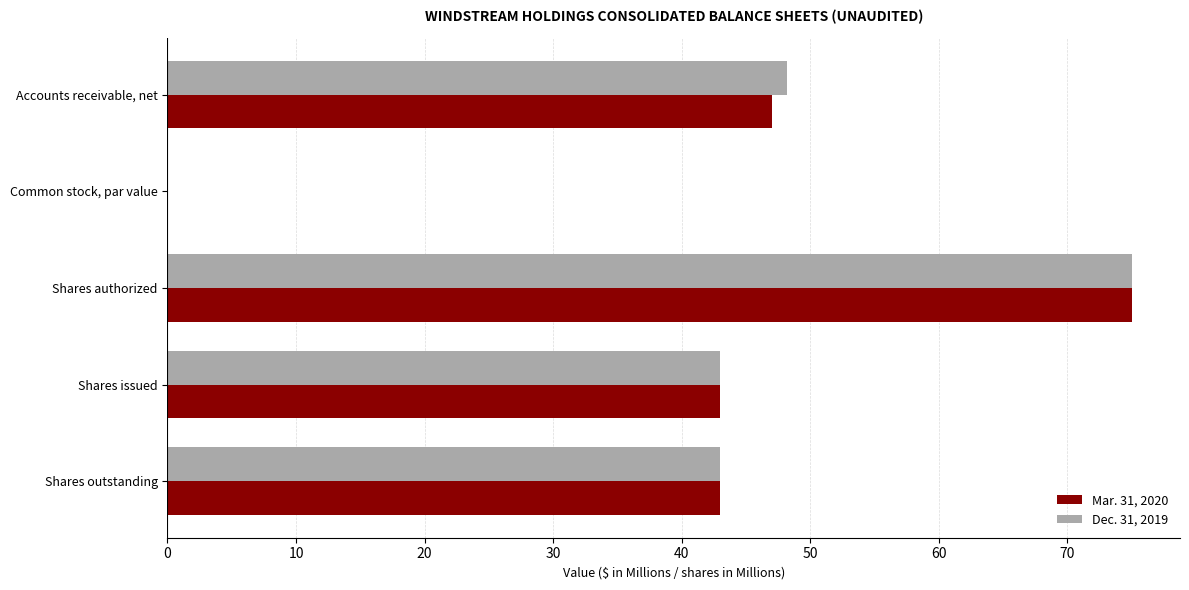

The Mar. 31, 2020 series shows 98.1 at Shares authorized. True or false?

False